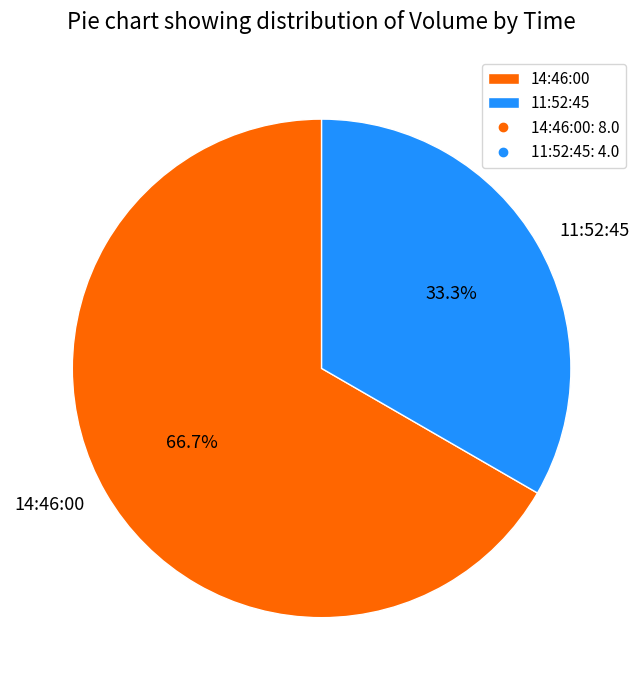

To the nearest percent, what percentage of the pie is 11:52:45?

33%